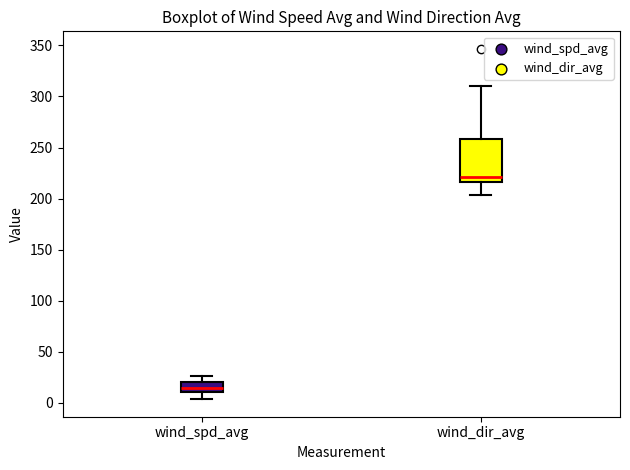

Reading left to right, transcribe this box plot: for each box, give where its median line is, the range the box spans, and where its two whiskers end, as read against the y-axis. The values are not printed on the chart, so give them approximately, as read against the axis.

wind_spd_avg: median 15, box 10 to 20, whiskers 5 to 25
wind_dir_avg: median 220, box 215 to 260, whiskers 205 to 310